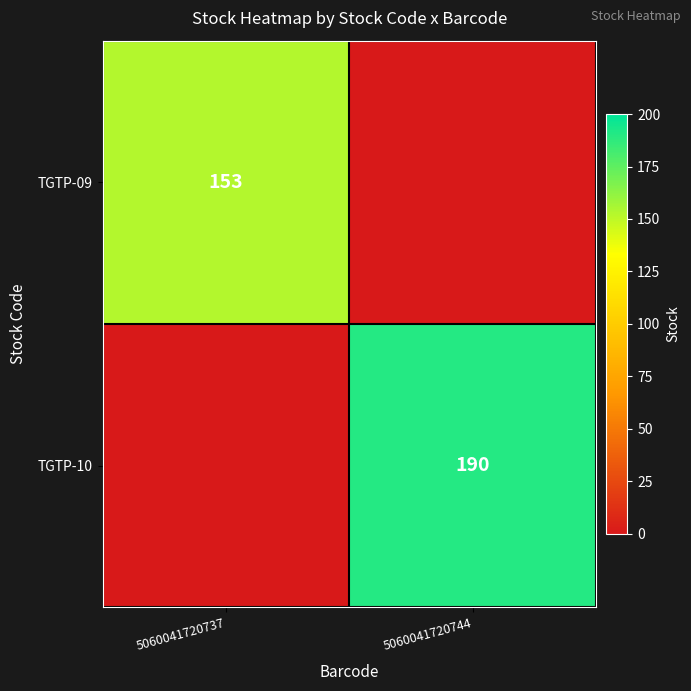

The value of TGTP-09 at 5060041720737 is 224. True or false?

False